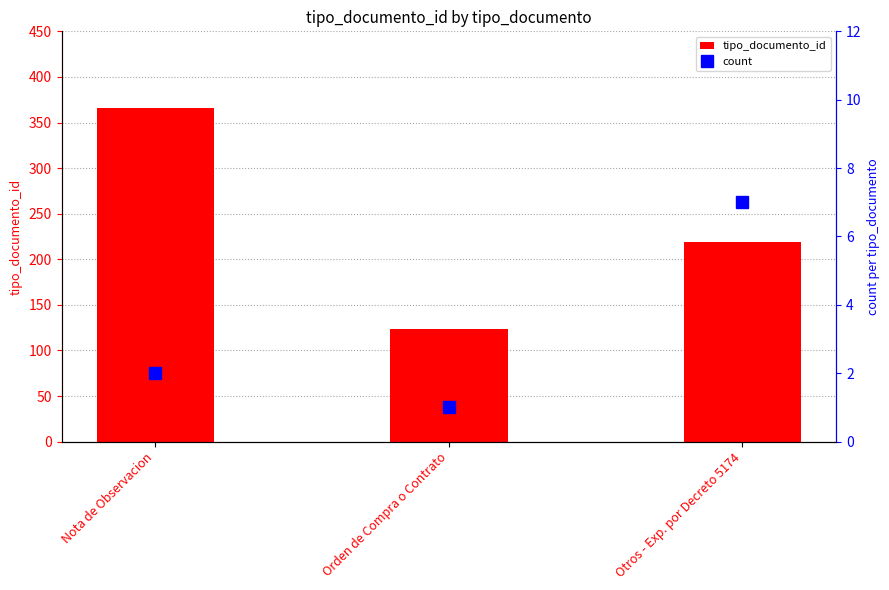

What is the approximate value of tipo_documento_id at Orden de Compra o Contrato, to the nearest 50?

100